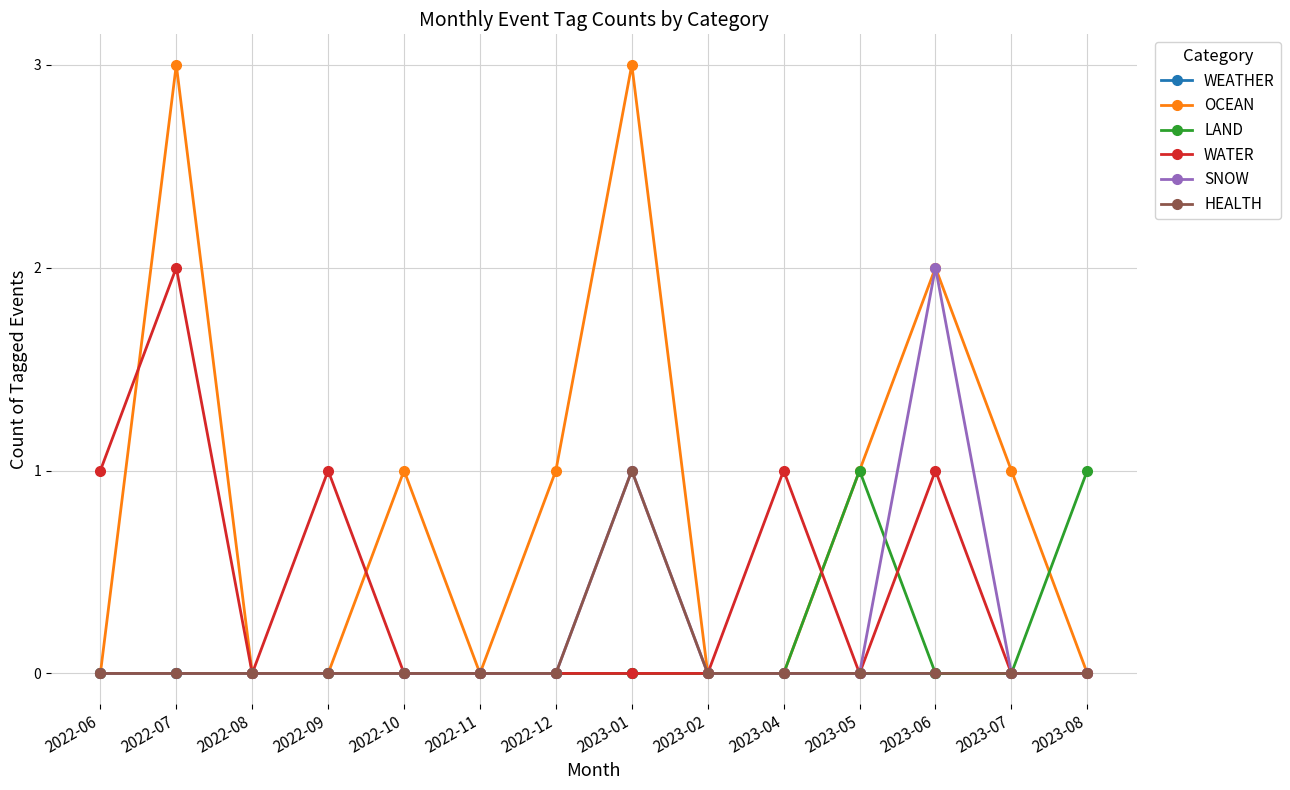

What is the spread (max minus min) of values at 2023-01?

3